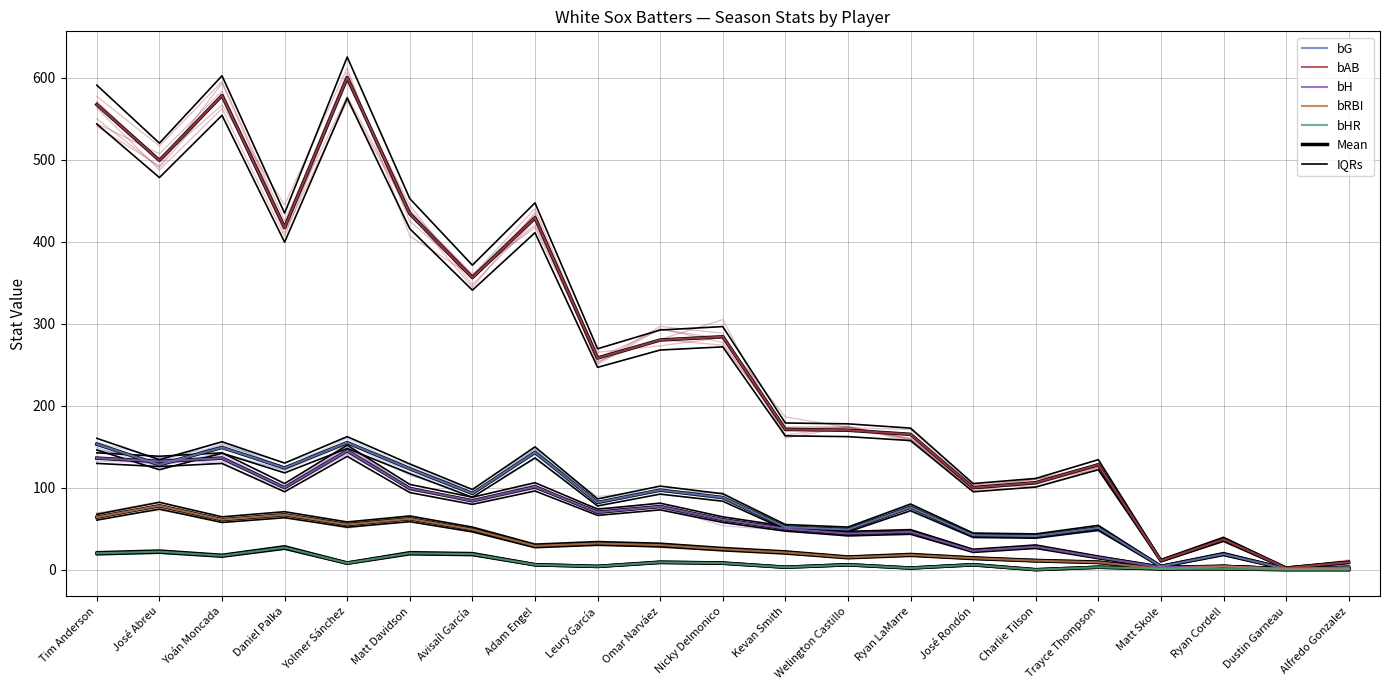

Where is the first local minimum for bH?

José Abreu